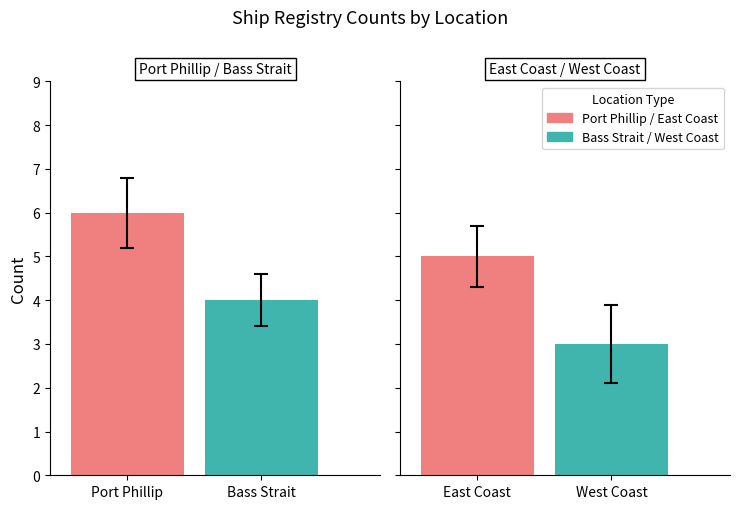

Between 2 and 1, which is larger?

1